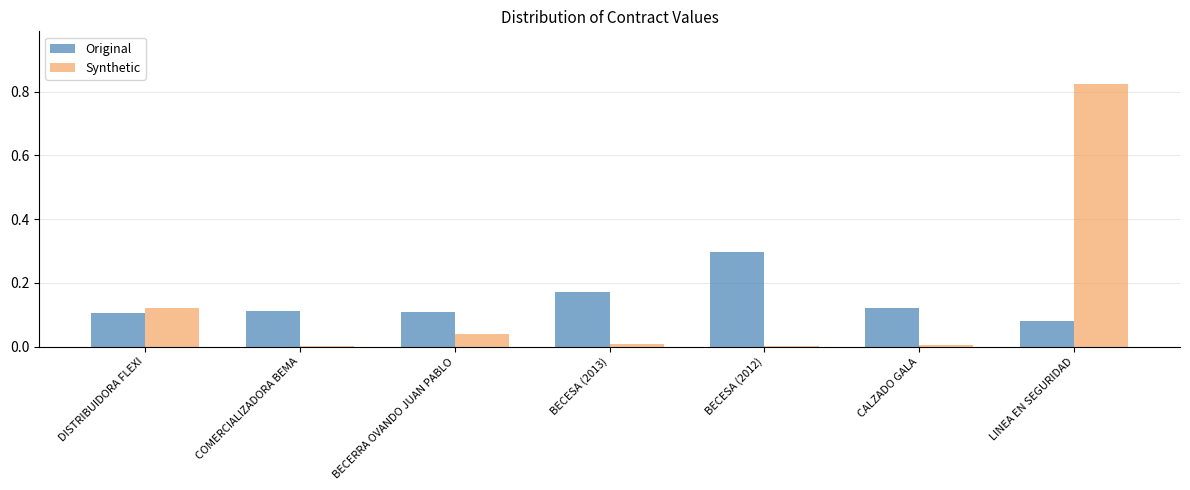

What are all the series names shown in the legend?

Original, Synthetic